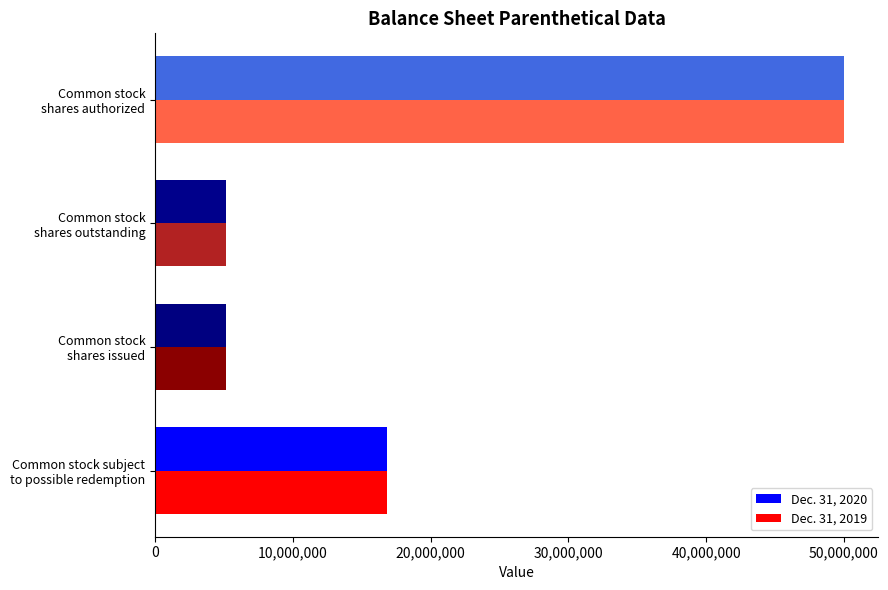

What is the lowest value of the Dec. 31, 2019 series?

5161137